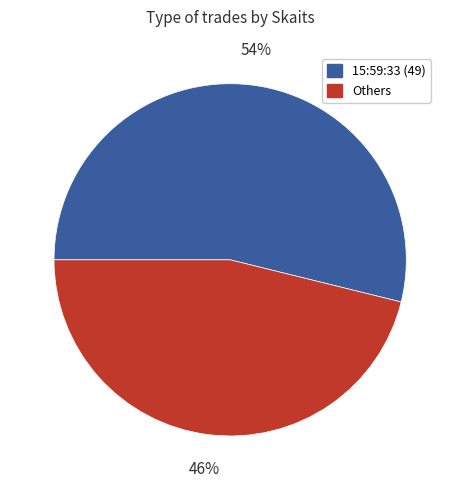

What percentage is the 15:59:33 (49) slice, to the nearest percent?

54%